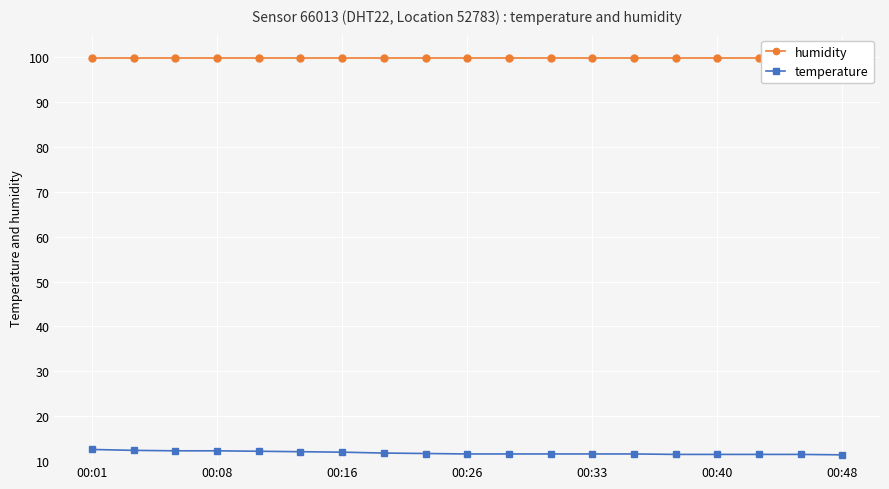

Which category has the highest value in the temperature series?

00:01